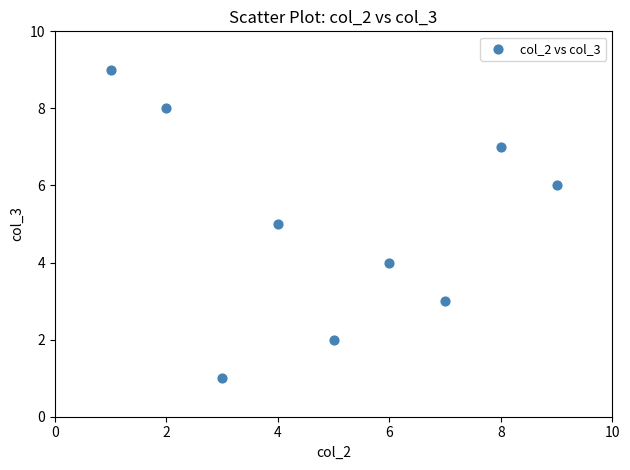

What is the average X value?

5